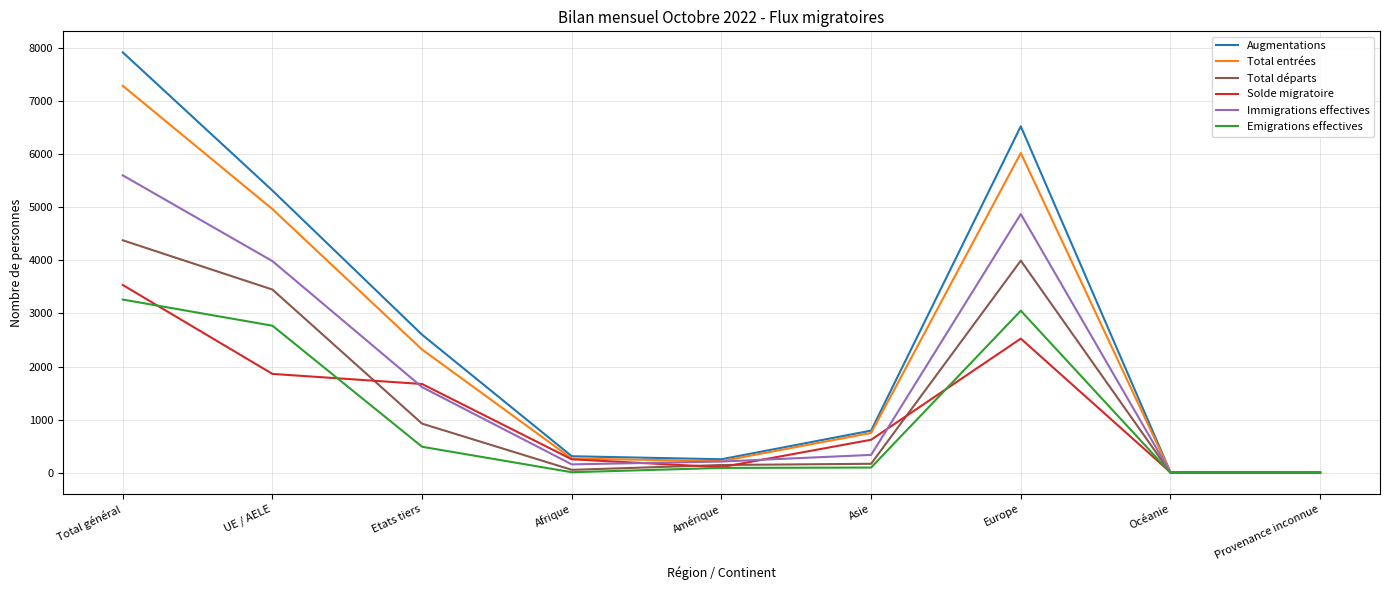

Which series has the largest range (max minus min)?

Augmentations